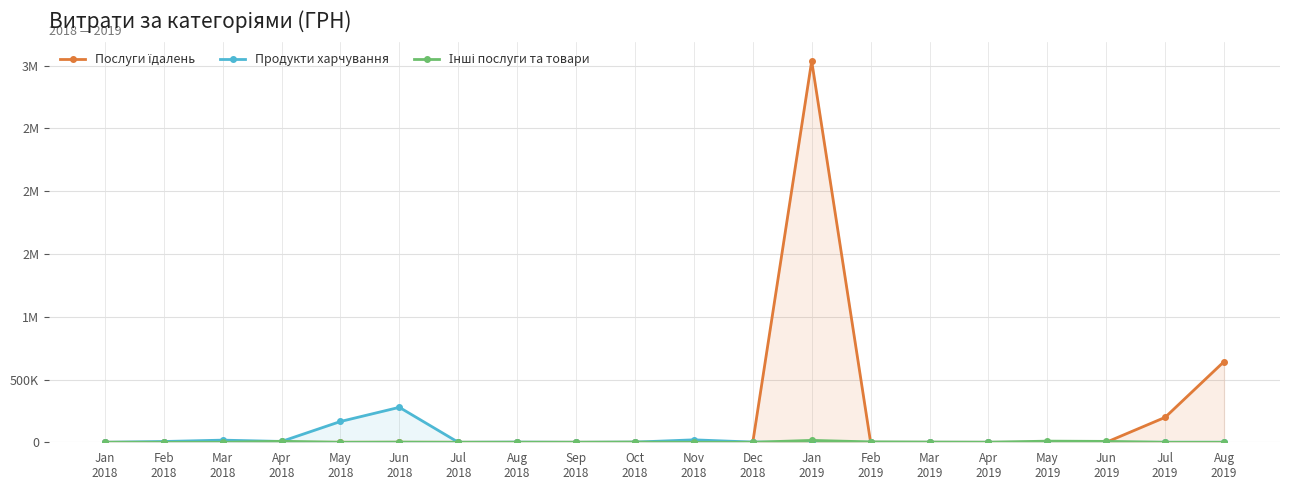

Which category has the lowest value across all series?

Jan
2018